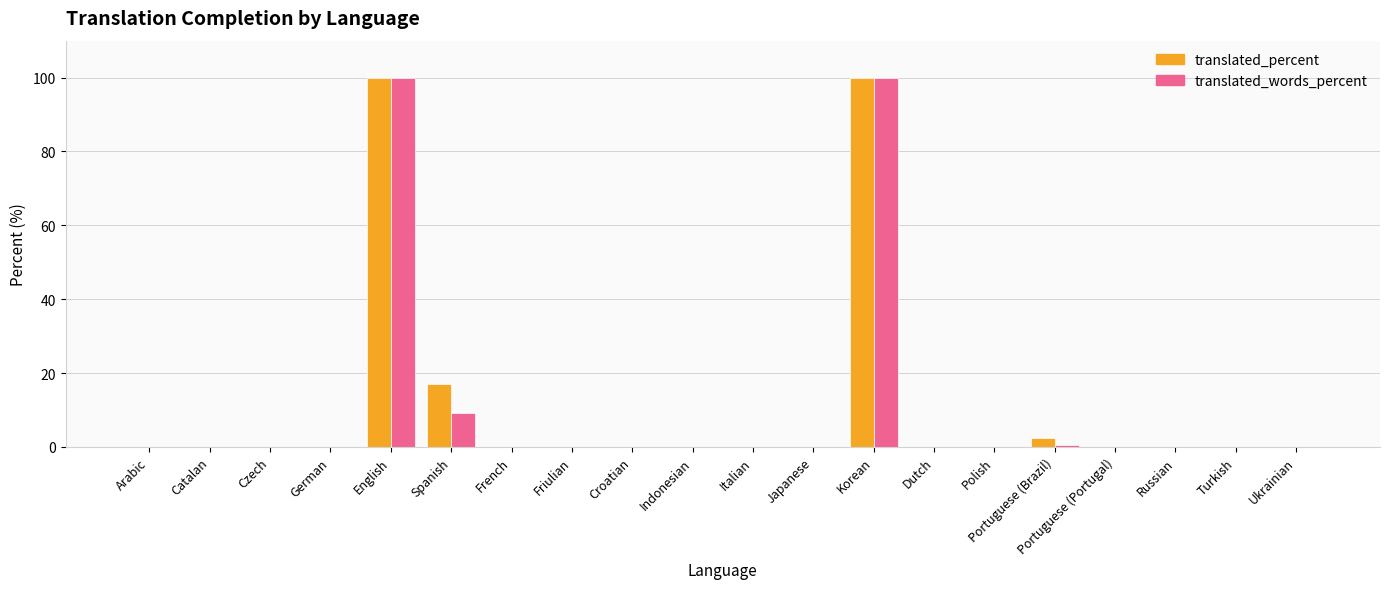

Reading left to right, transcribe all the data shown in this chart.

translated_percent: Arabic=0.0	Catalan=0.0	Czech=0.0	German=0.0	English=100.0	Spanish=17.0	French=0.0	Friulian=0.0	Croatian=0.0	Indonesian=0.0	Italian=0.0	Japanese=0.0	Korean=100.0	Dutch=0.0	Polish=0.0	Portuguese (Brazil)=2.4	Portuguese (Portugal)=0.0	Russian=0.0	Turkish=0.0	Ukrainian=0.0
translated_words_percent: Arabic=0.0	Catalan=0.0	Czech=0.0	German=0.0	English=100.0	Spanish=9.3	French=0.0	Friulian=0.0	Croatian=0.0	Indonesian=0.0	Italian=0.0	Japanese=0.0	Korean=100.0	Dutch=0.0	Polish=0.0	Portuguese (Brazil)=0.5	Portuguese (Portugal)=0.0	Russian=0.0	Turkish=0.0	Ukrainian=0.0